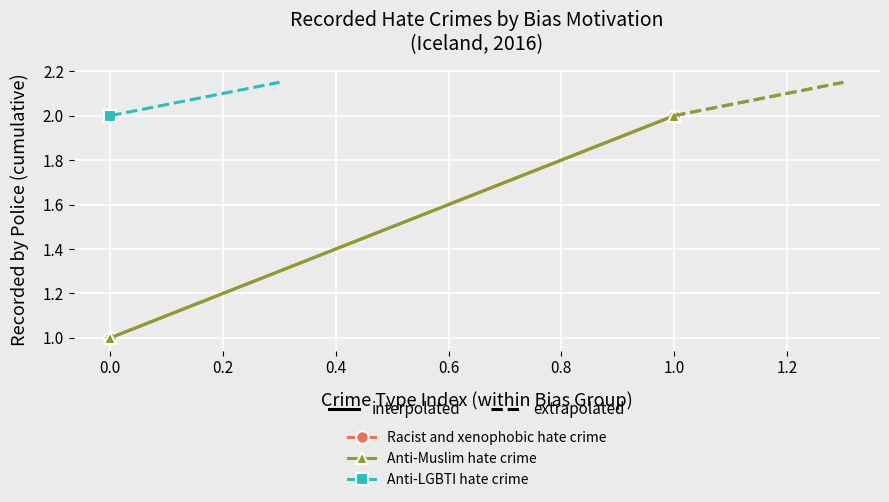

How many lines are shown in the chart?

2